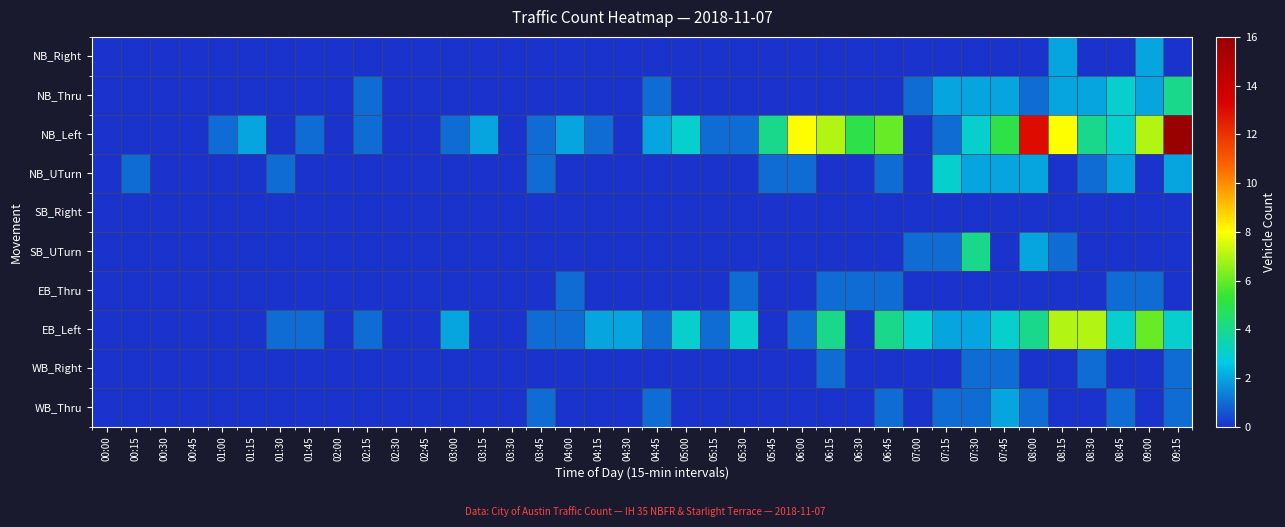

What is the total value across all series at 04:45?

5